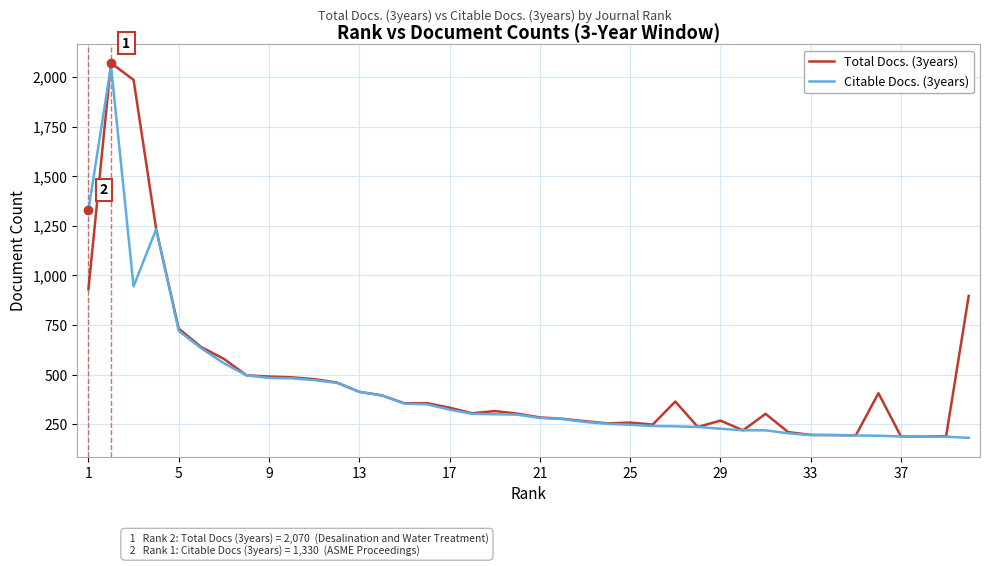

Which series has the largest range (max minus min)?

Total Docs. (3years)